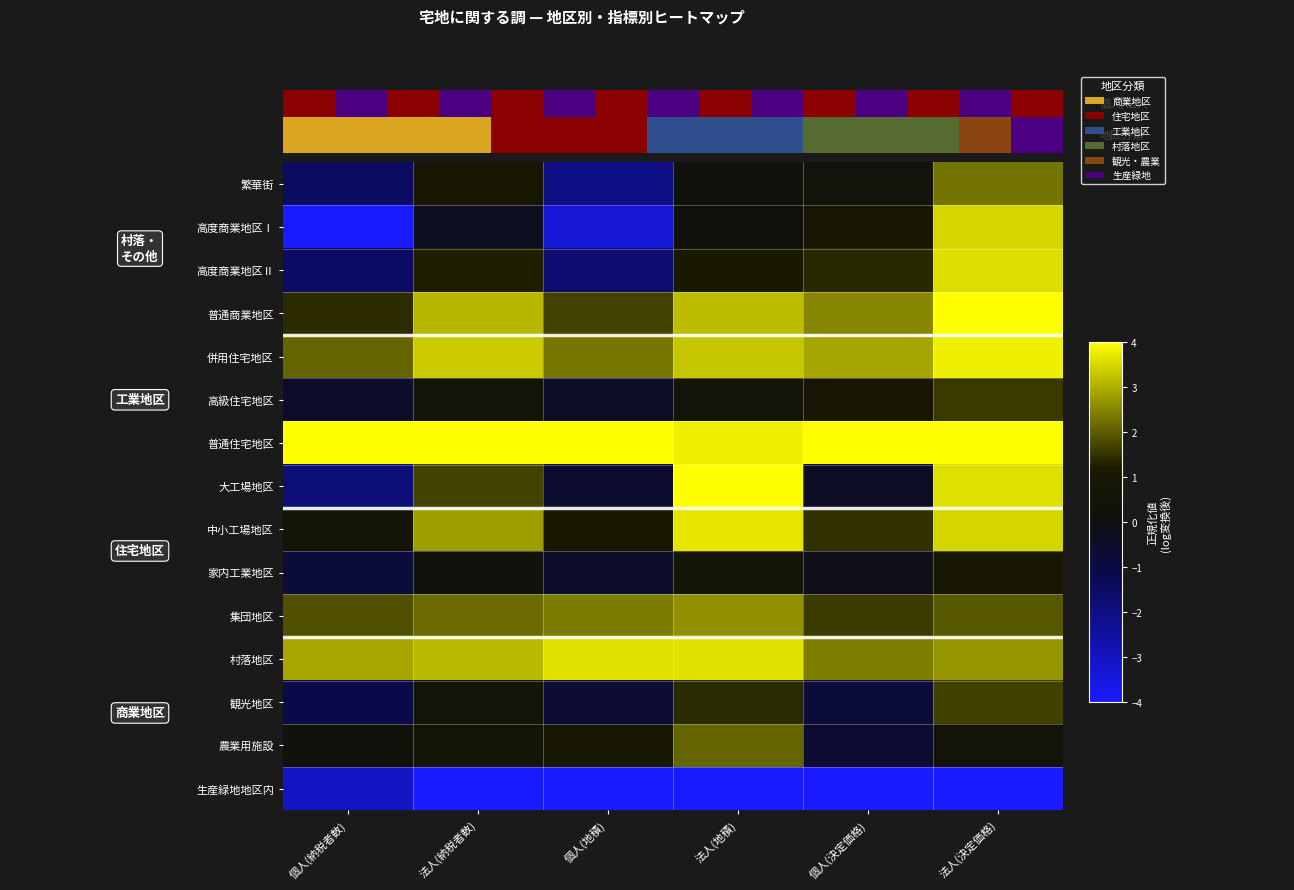

What is the sum of all 普通住宅地区 values?

23.8